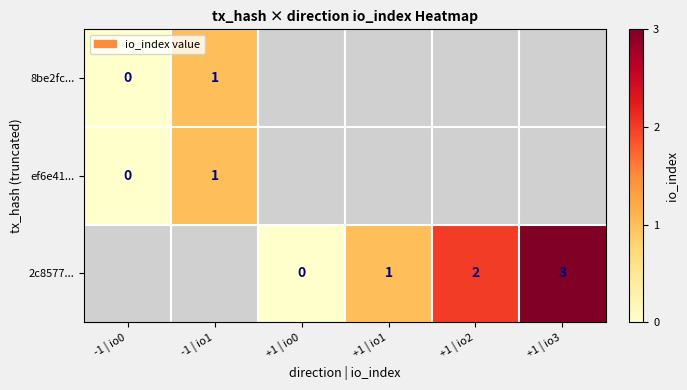

Between -1 | io0 and +1 | io3, which is larger?

+1 | io3